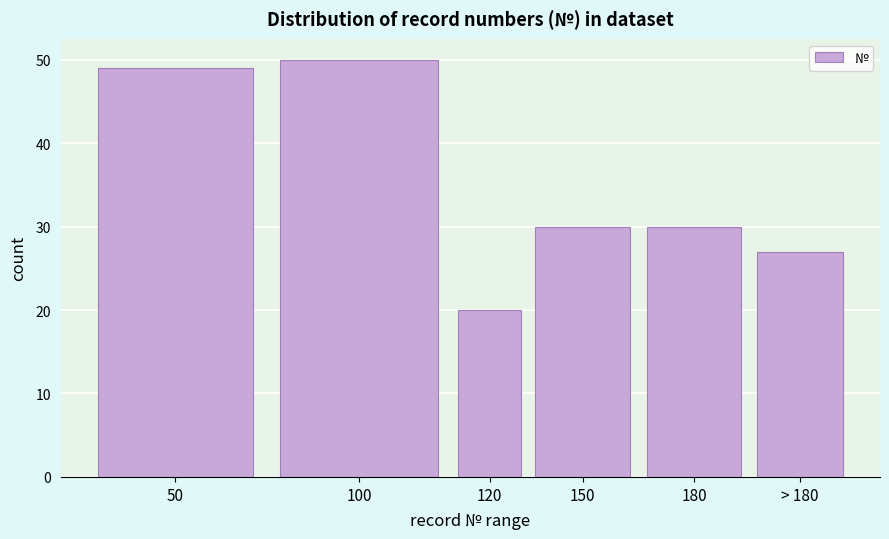

Reading left to right, extract all data points from this chart.

50=49	100=50	120=20	150=30	180=30	> 180=27